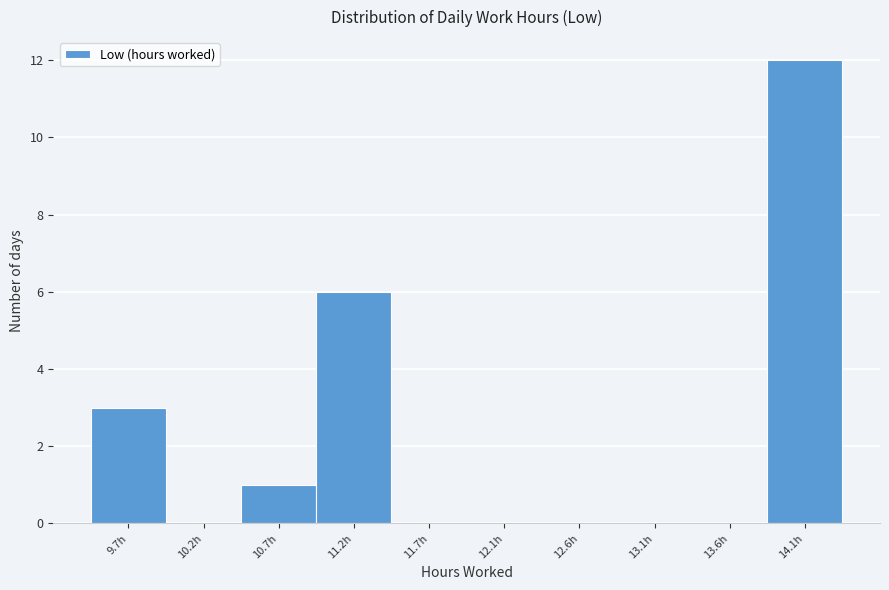

Reading left to right, what are all the values shown in this chart?

9.7h=3	10.2h=0	10.7h=1	11.2h=6	11.7h=0	12.1h=0	12.6h=0	13.1h=0	13.6h=0	14.1h=12